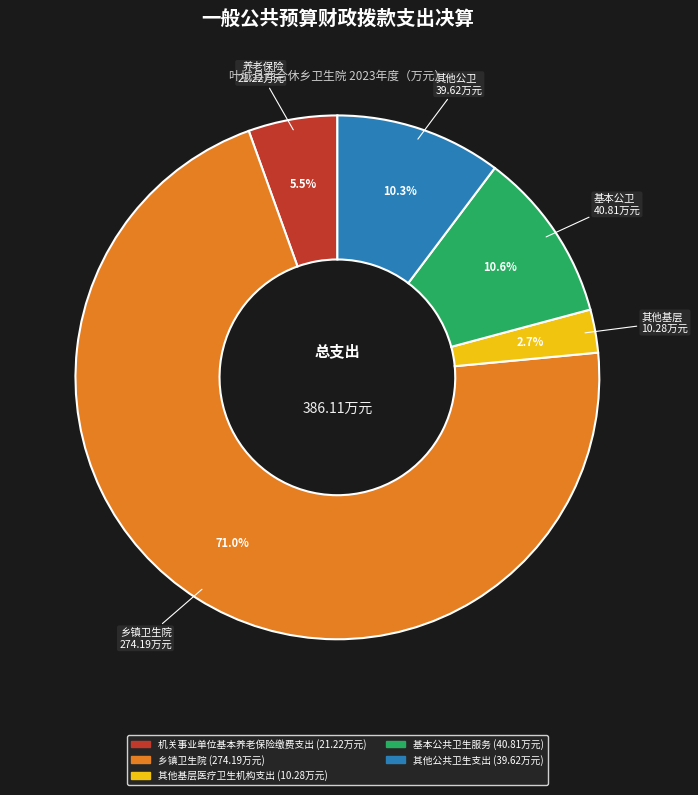

To the nearest percent, what is the difference between the 其他公共卫生支出 and 其他基层医疗卫生机构支出 slice percentages?

8%